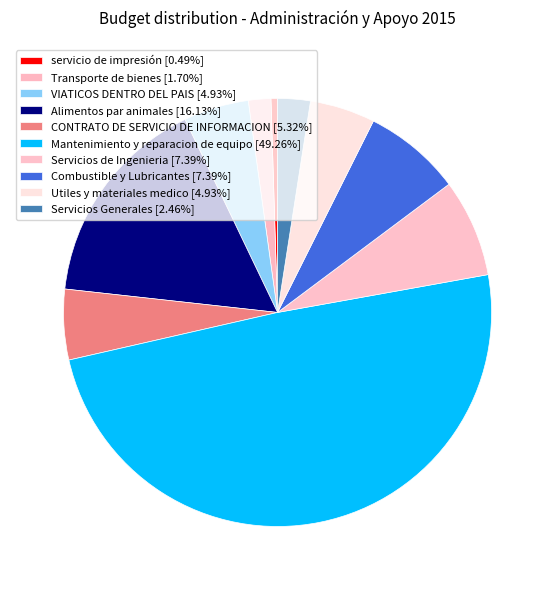

How much of the chart is everything except CONTRATO DE SERVICIO DE INFORMACION?

94.7%